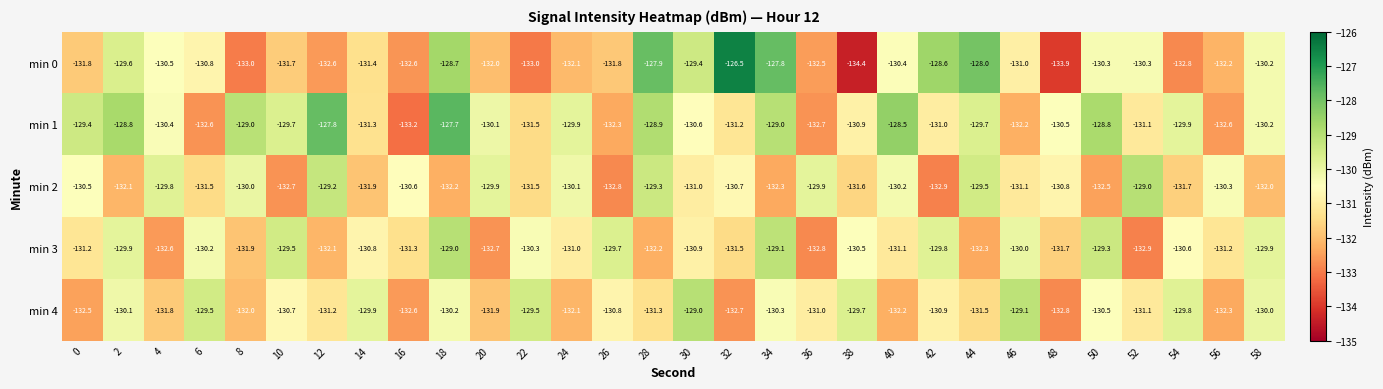

At which category does the chart reach its peak across all series?

32